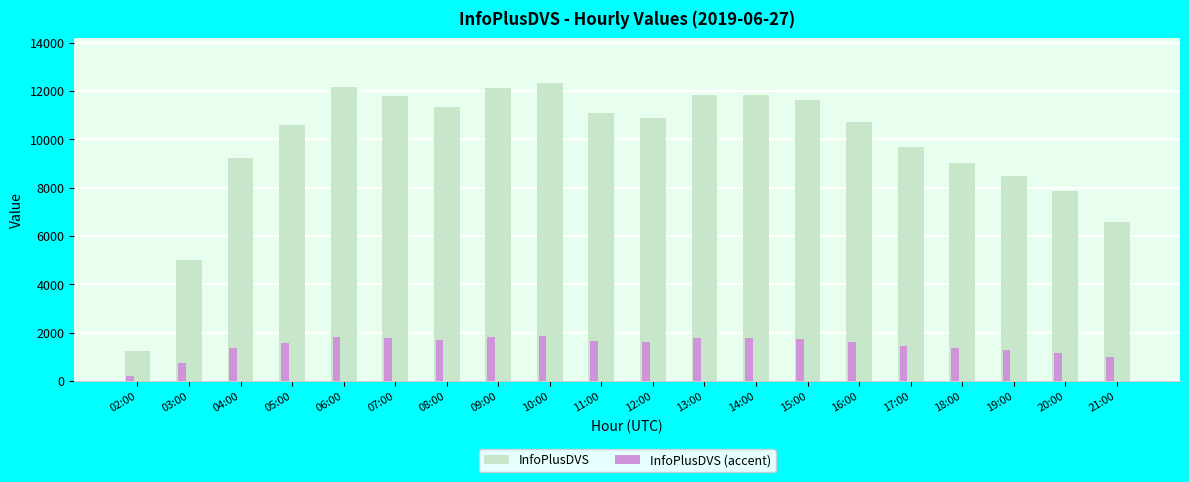

Which series has the largest total across all categories?

InfoPlusDVS